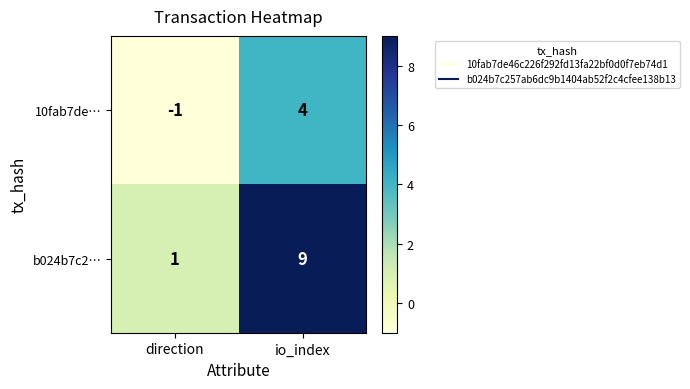

Reading left to right, what are all the values shown in this chart?

10fab7de…: -1	4
b024b7c2…: 1	9